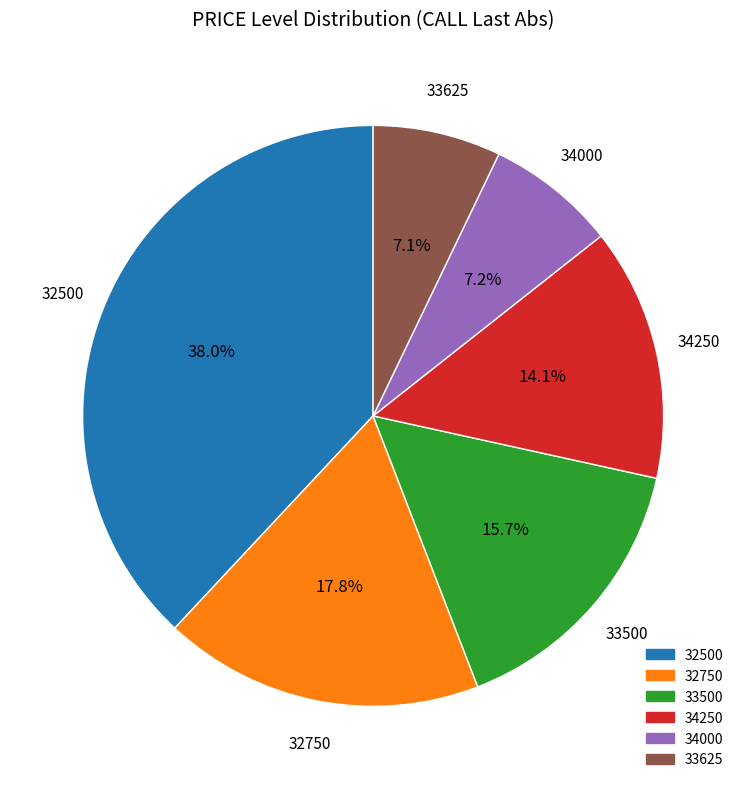

Is there any slice that represents more than half of the pie?

No